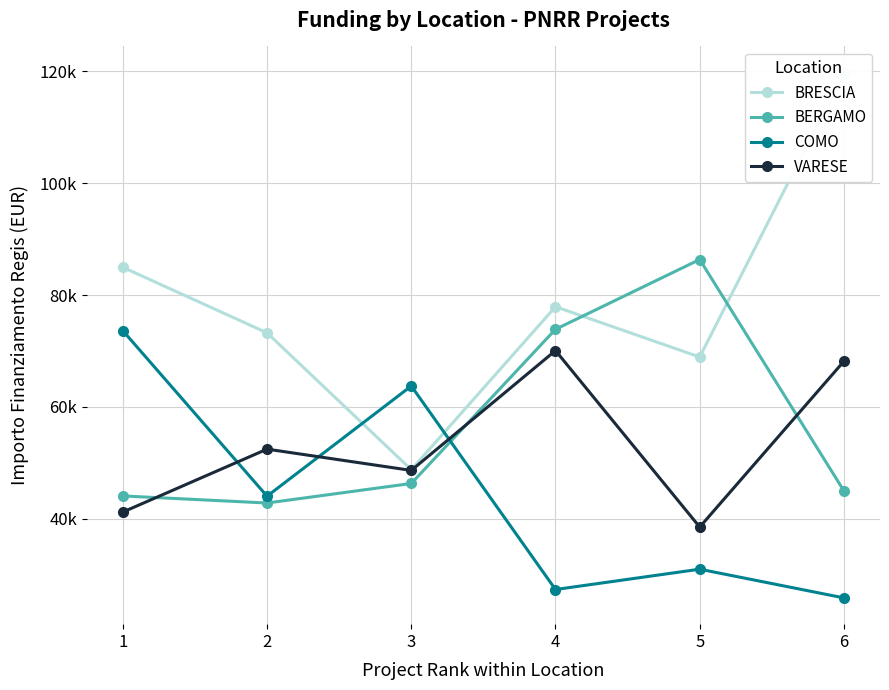

Between 5 and 6, which series saw the biggest shift?

BRESCIA